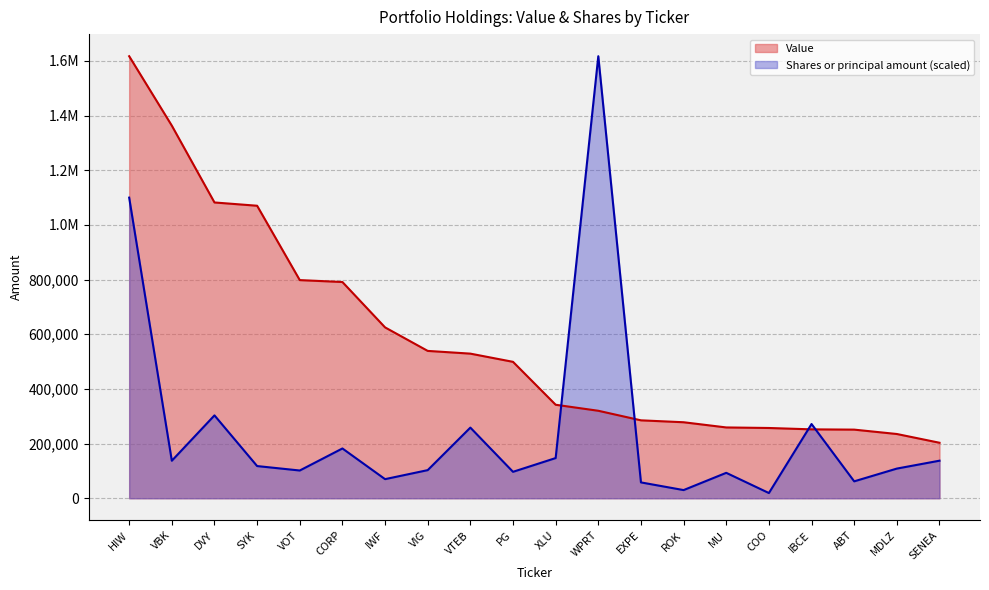

How many categories are shown in the chart?

20